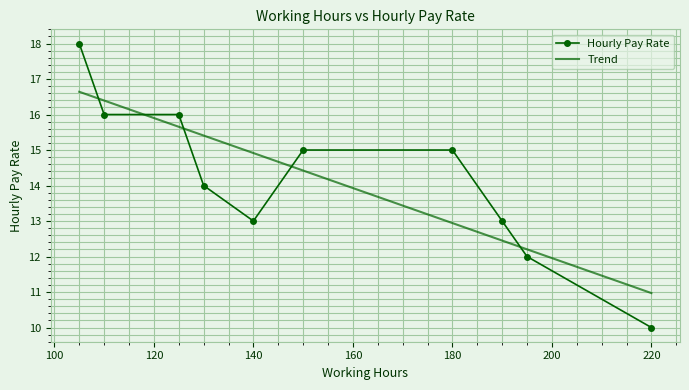

Is it true that the value at 150 is 15?

True